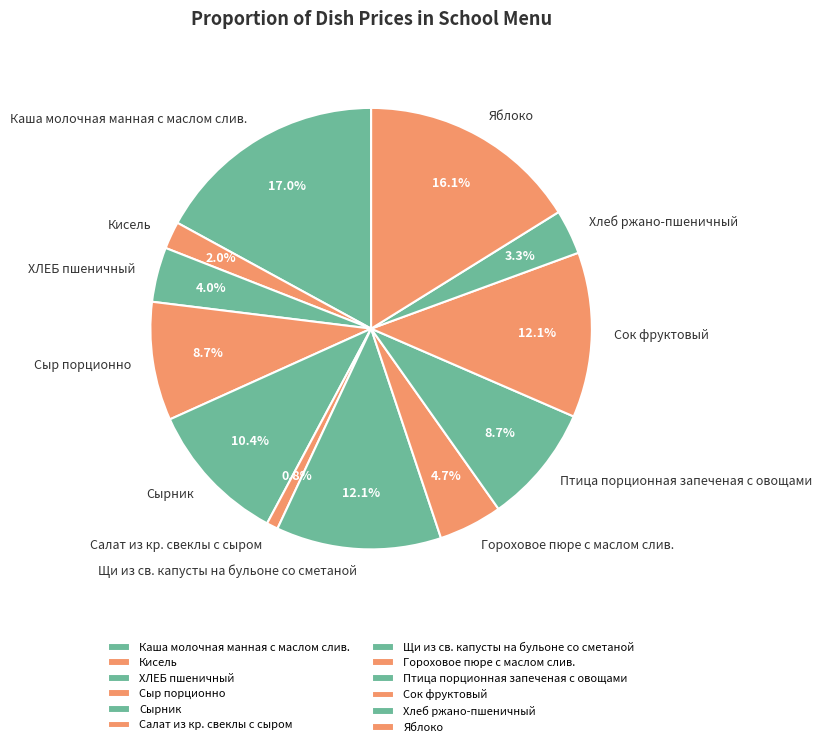

Approximately how many times larger is the value at Хлеб ржано-пшеничный compared to Сок фруктовый?

0.3